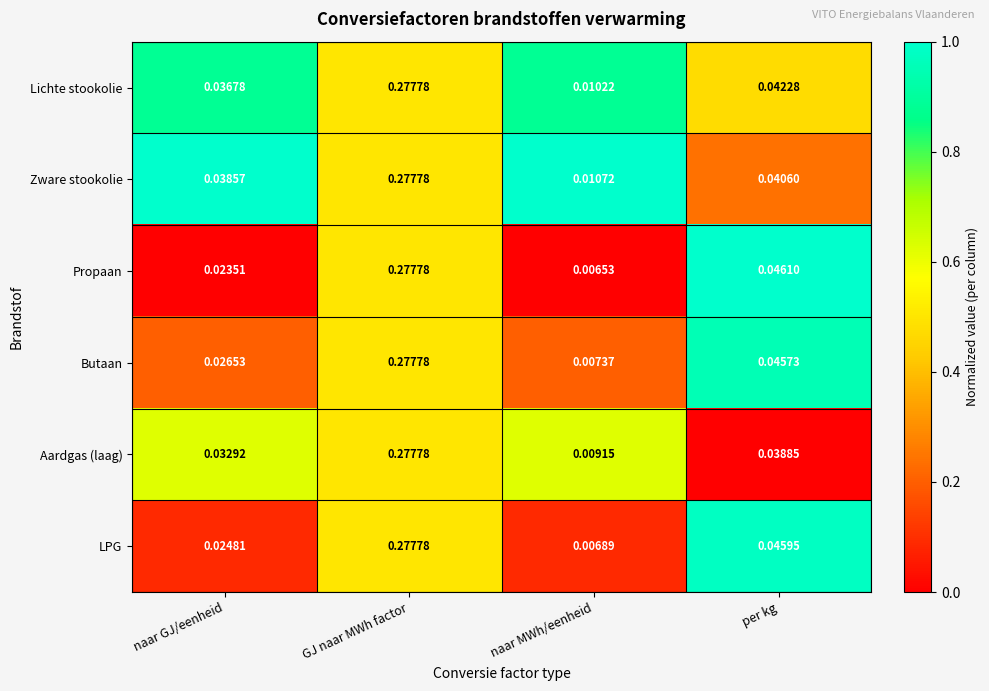

Which series changed the most between naar GJ/eenheid and GJ naar MWh factor?

Propaan